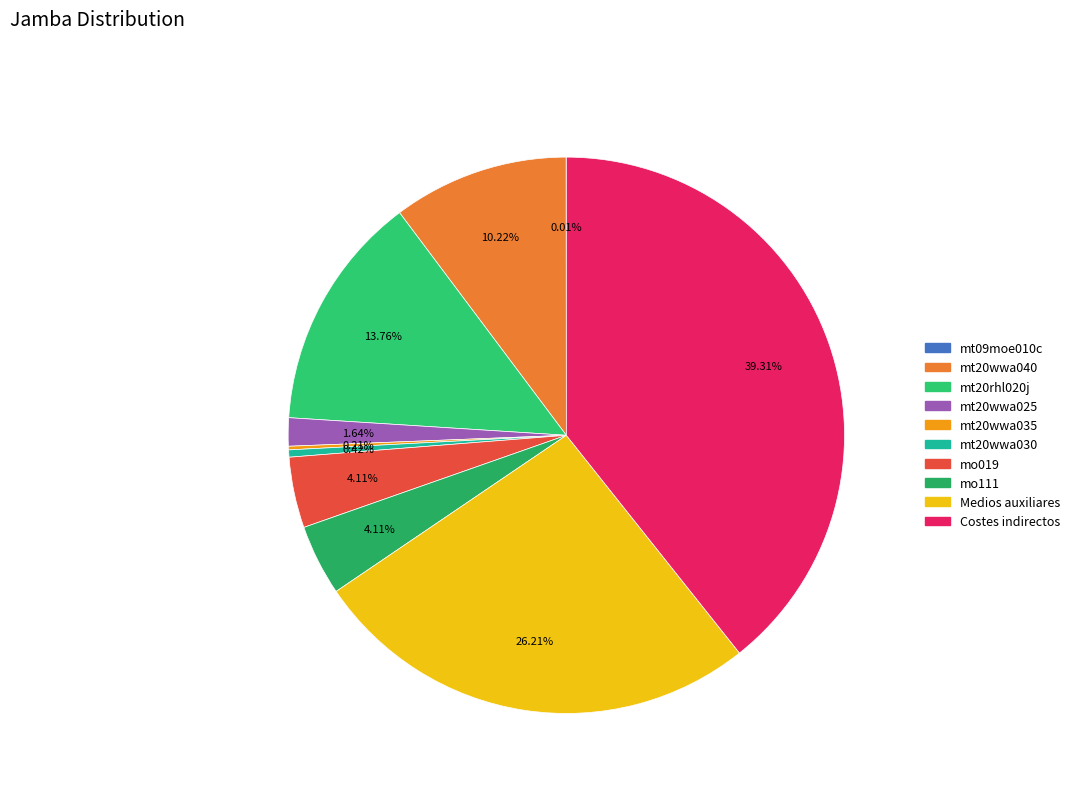

Count the number of slices in the pie.

10